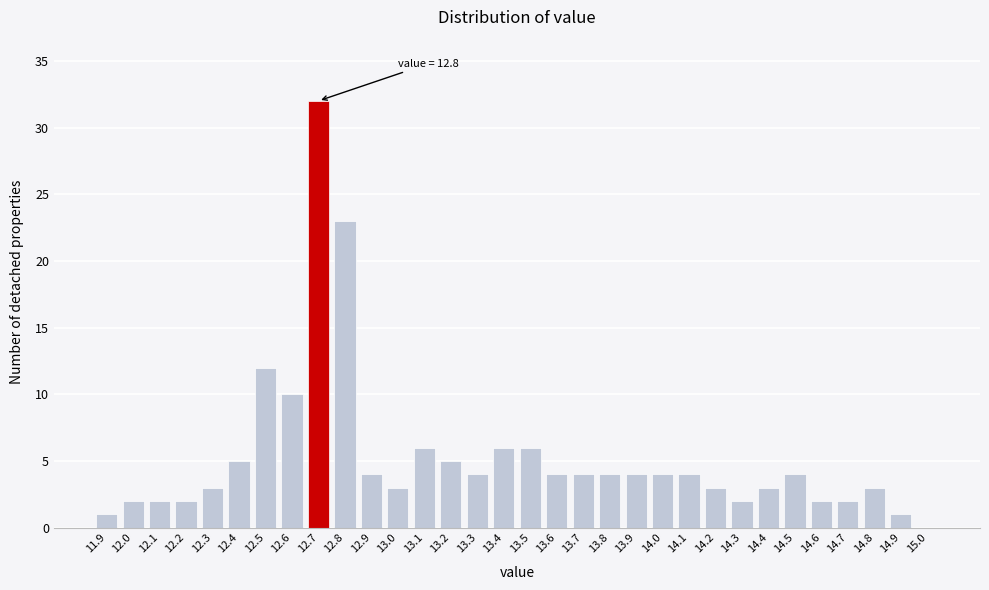

Where is the data nearest to the value 16?

12.5